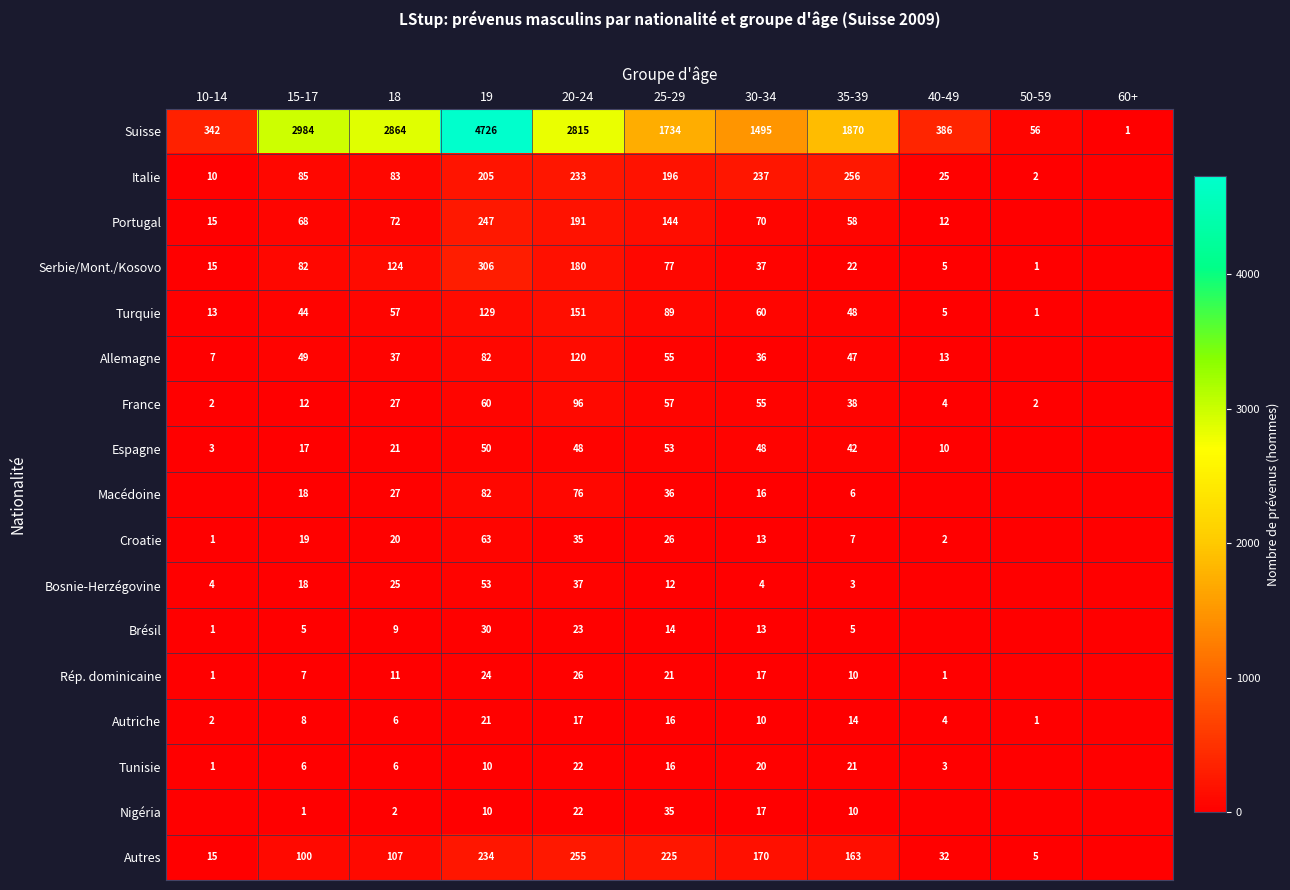

Between 25-29 and 30-34, which series saw the biggest shift?

Suisse